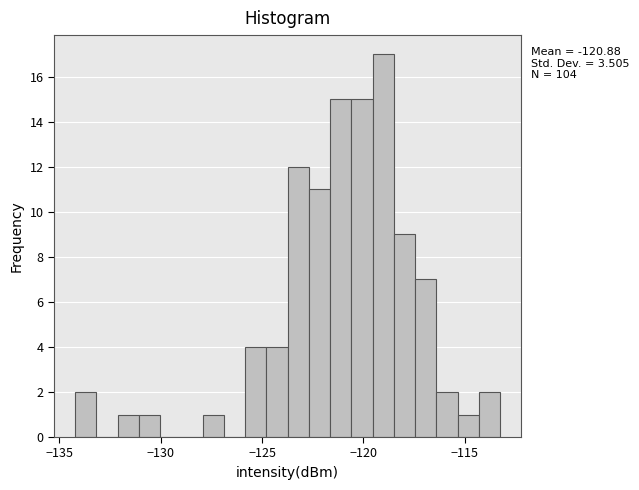

Read against the x-axis, roughly where is the centre of the tallest bar?

-119.0